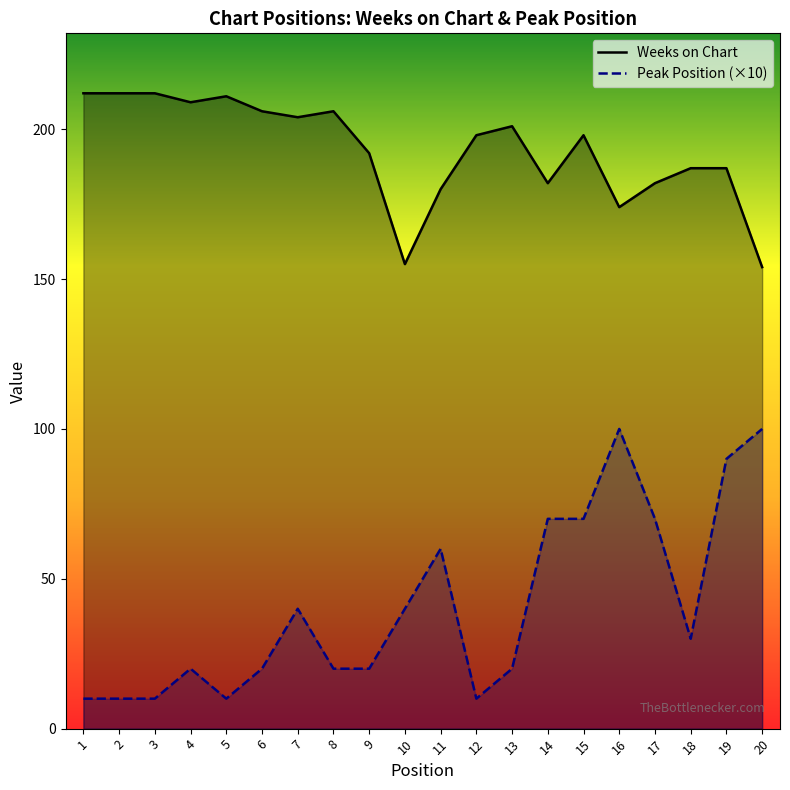

What are all the series names shown in the legend?

Weeks on Chart, Peak Position (×10)